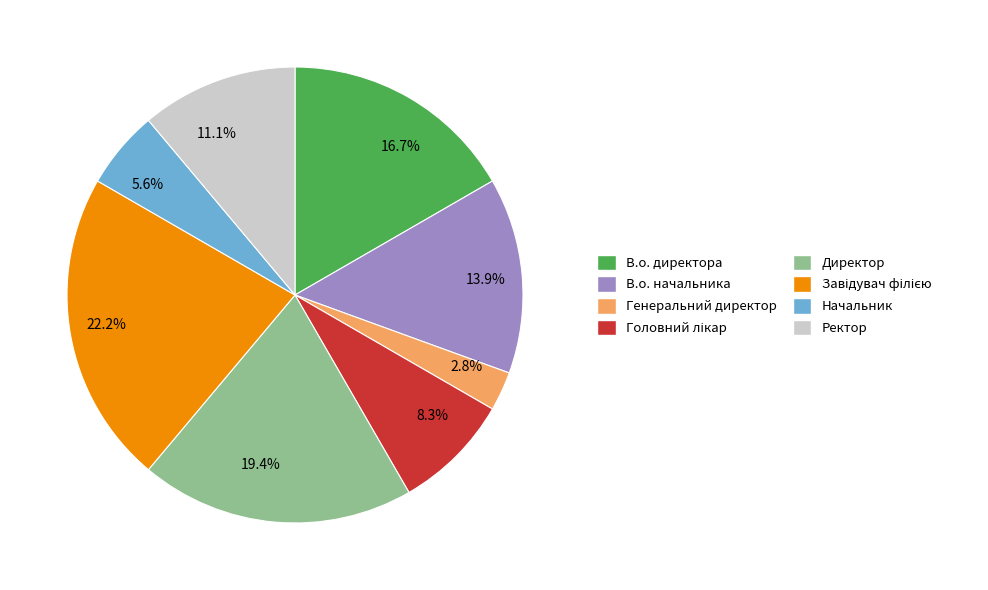

How many slices are in this pie chart?

8